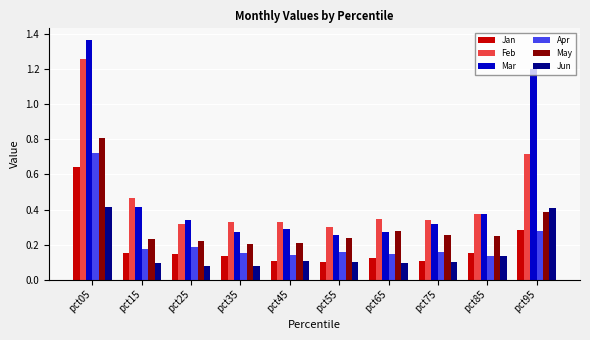

What is the sum of all Apr values?

2.3